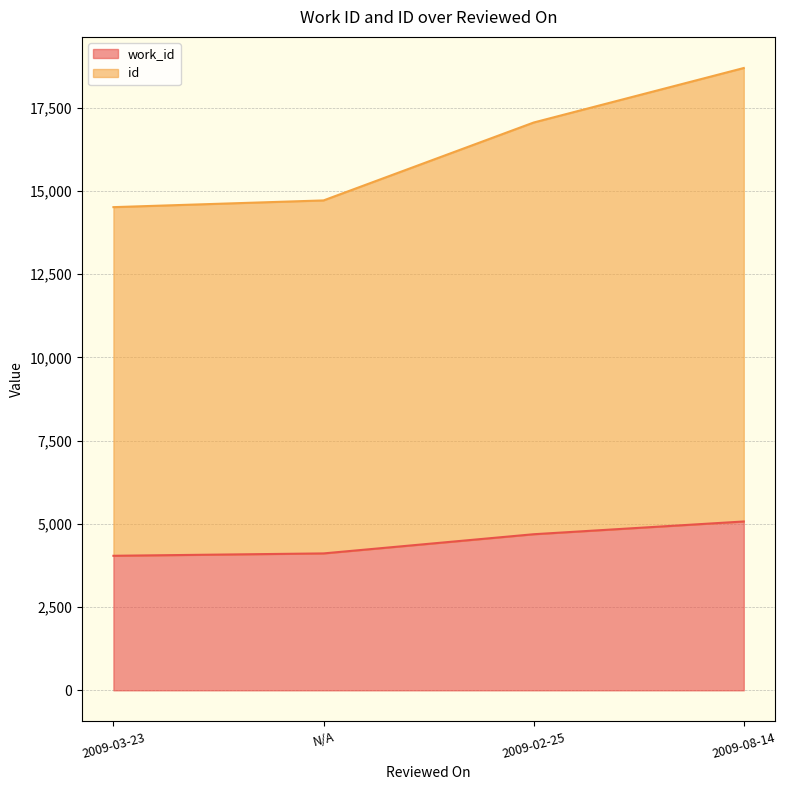

Rank the categories by work_id value from lowest to highest.

2009-03-23, N/A, 2009-02-25, 2009-08-14